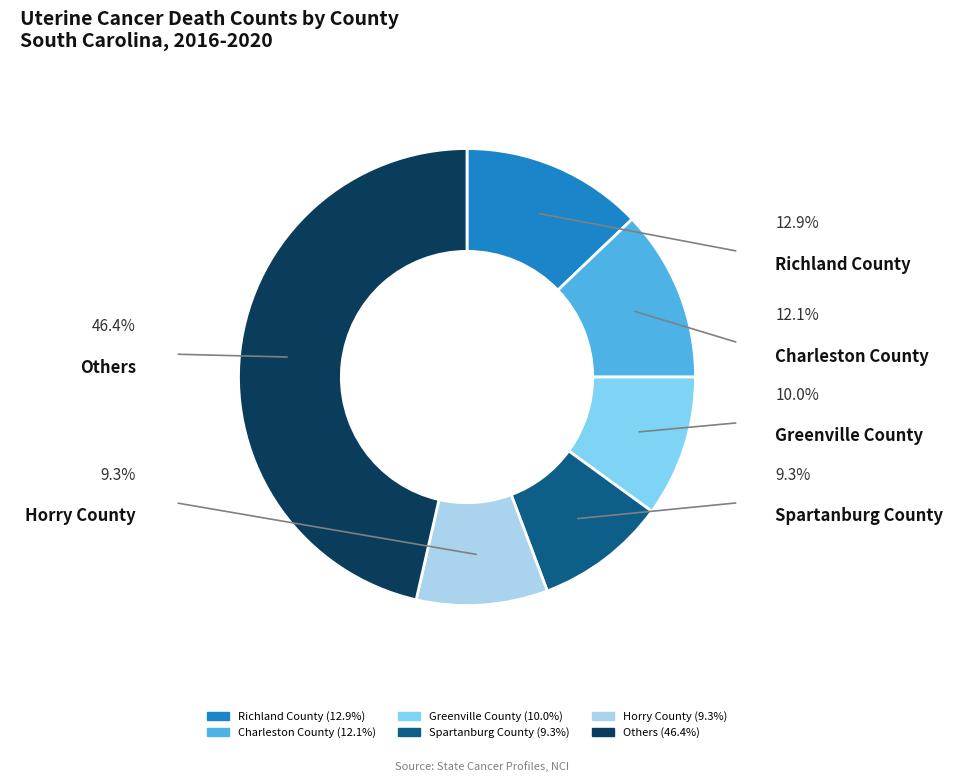

What percentage is the Richland County slice, to the nearest percent?

13%